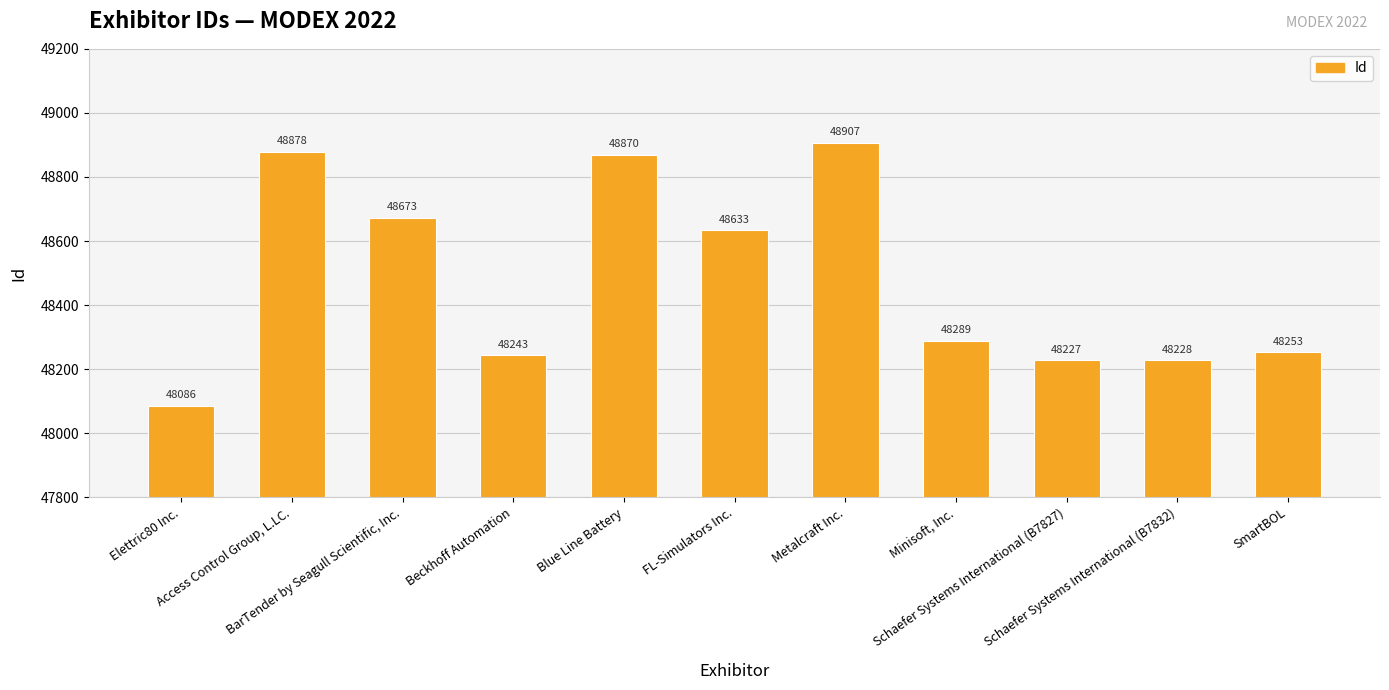

What is the sum of all values?

533287